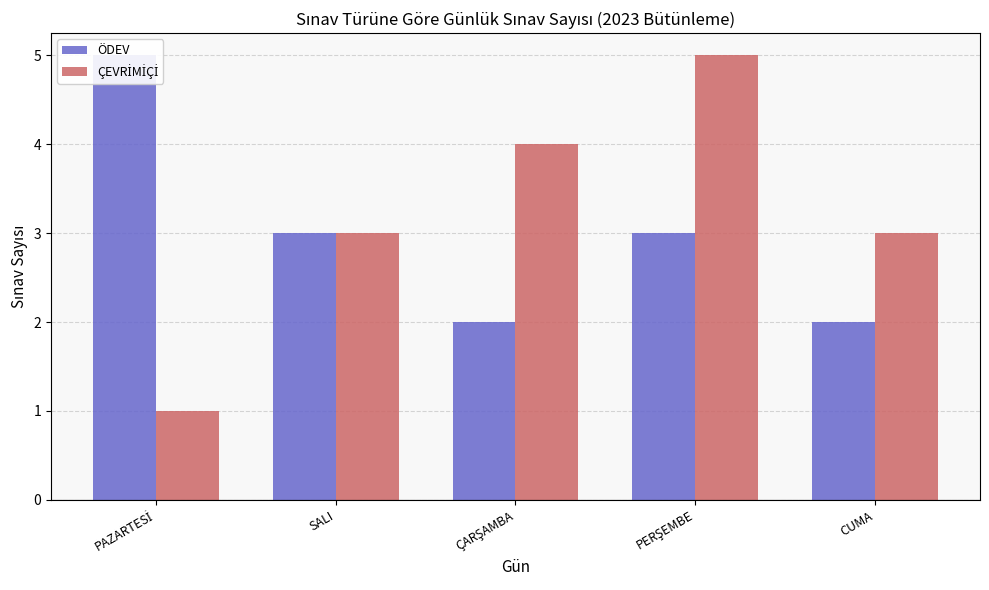

Which series has the widest spread of values?

ÇEVRİMİÇİ